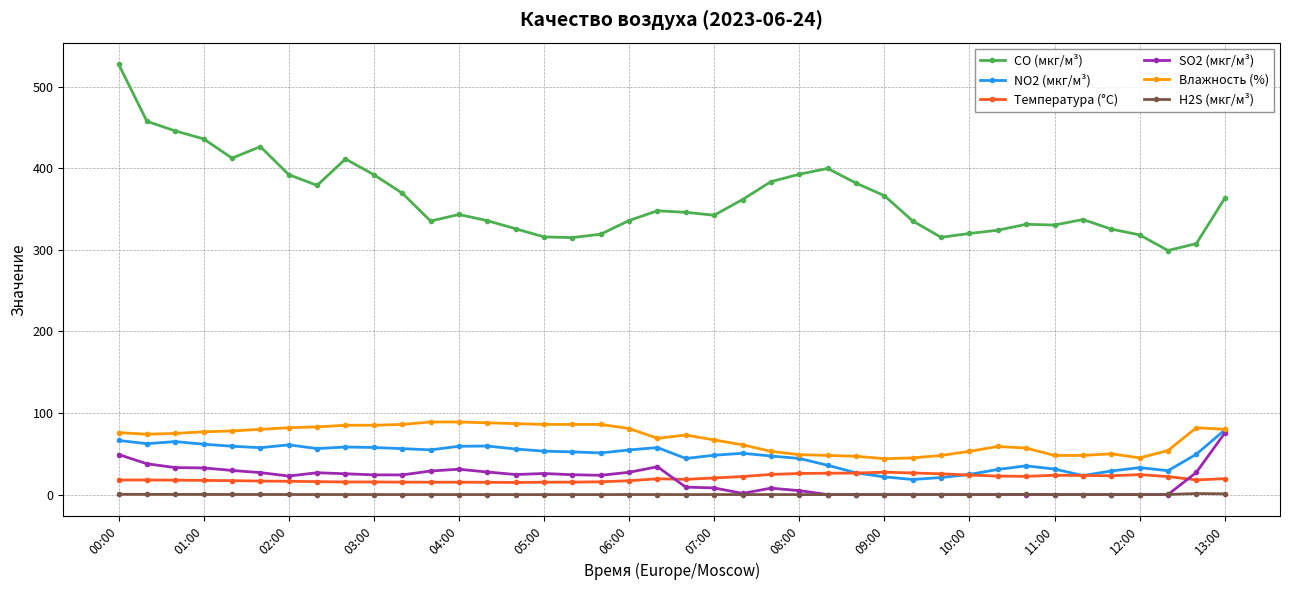

In NO2 (мкг/м³), how many points are higher than both neighbors (excluding endpoints)?

8